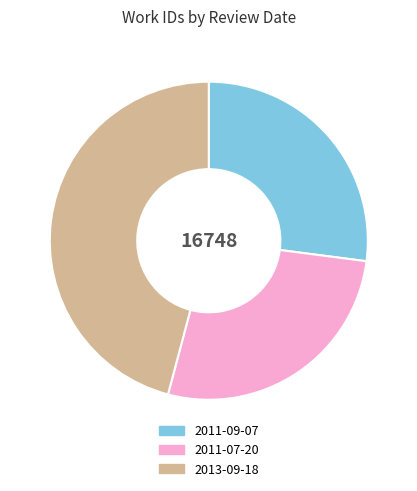

Do 2011-09-07 and 2013-09-18 together represent more than half of the pie?

Yes